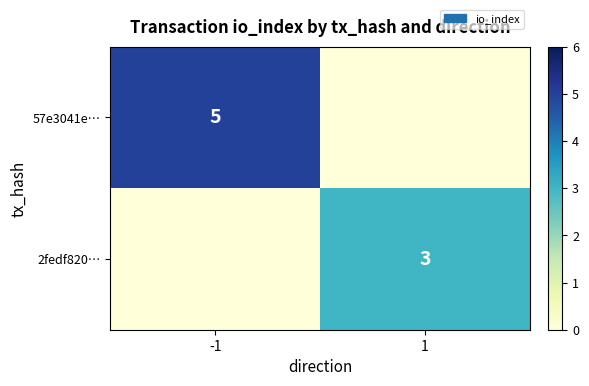

True or false: 57e3041e… has a value of 2 at -1.

False